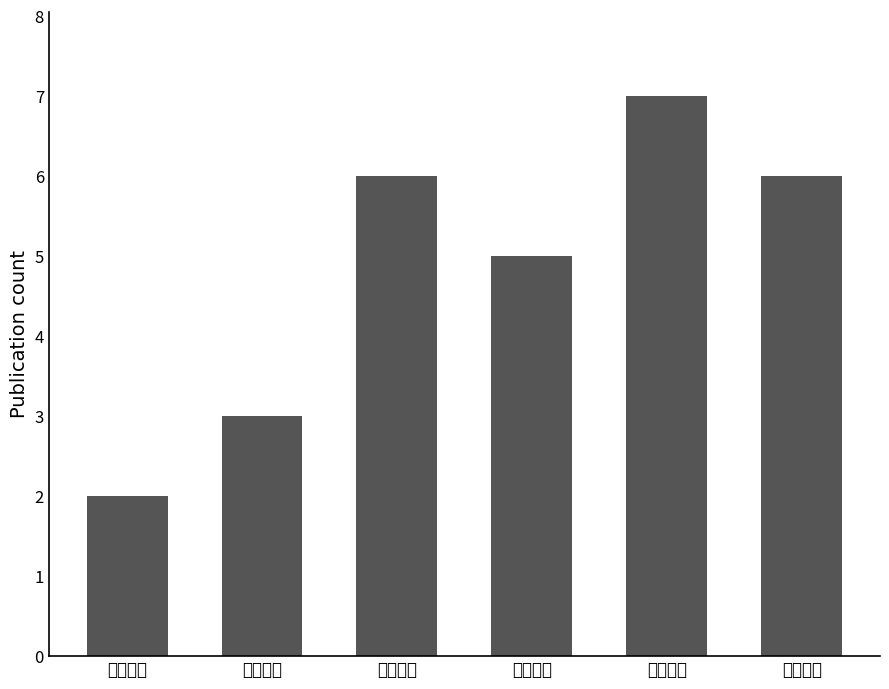

What is the change in value from 骑行资讯 to 工业资讯?

+5